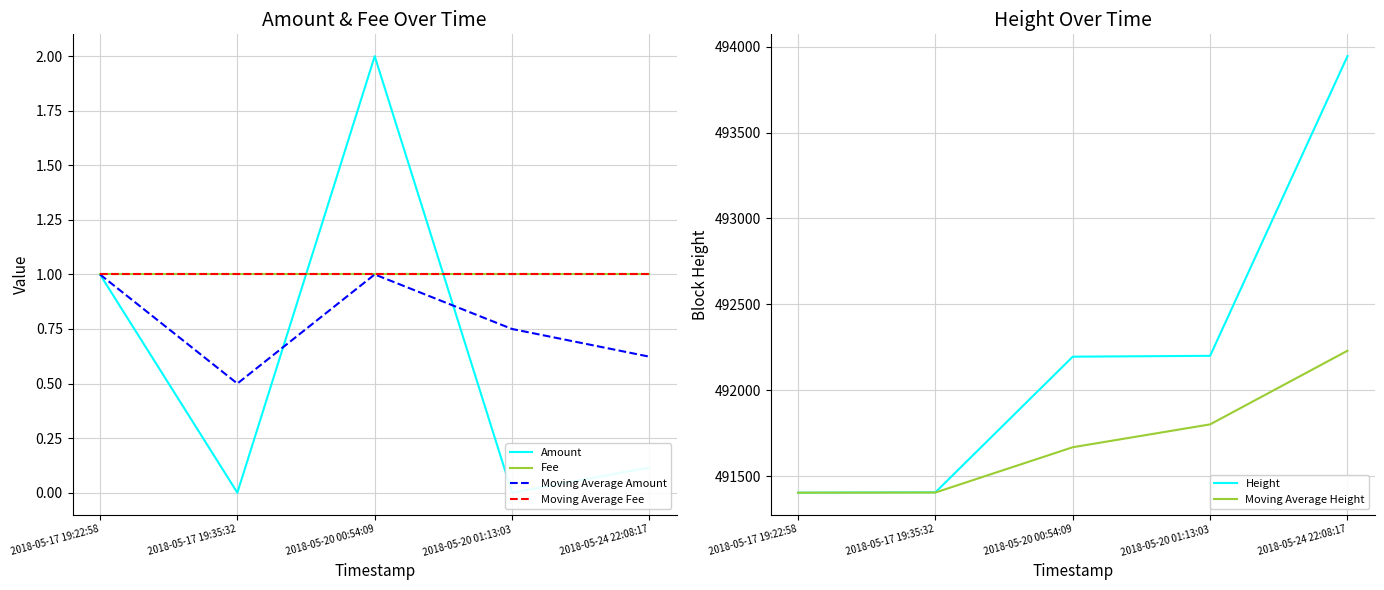

What is the label of the 1st point from the left?

2018-05-17 19:22:58